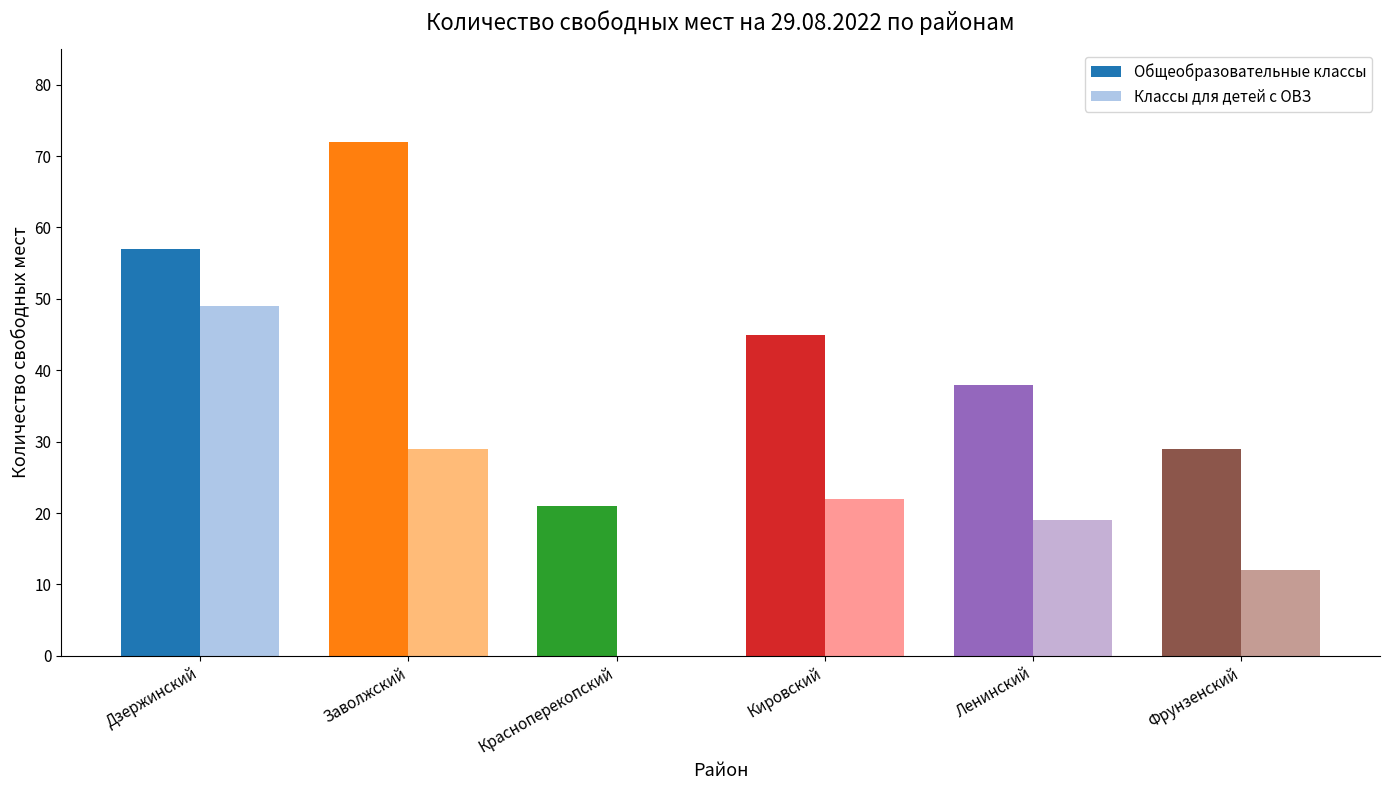

What is the sum of the Общеобразовательные классы values at Красноперекопский and Дзержинский?

78